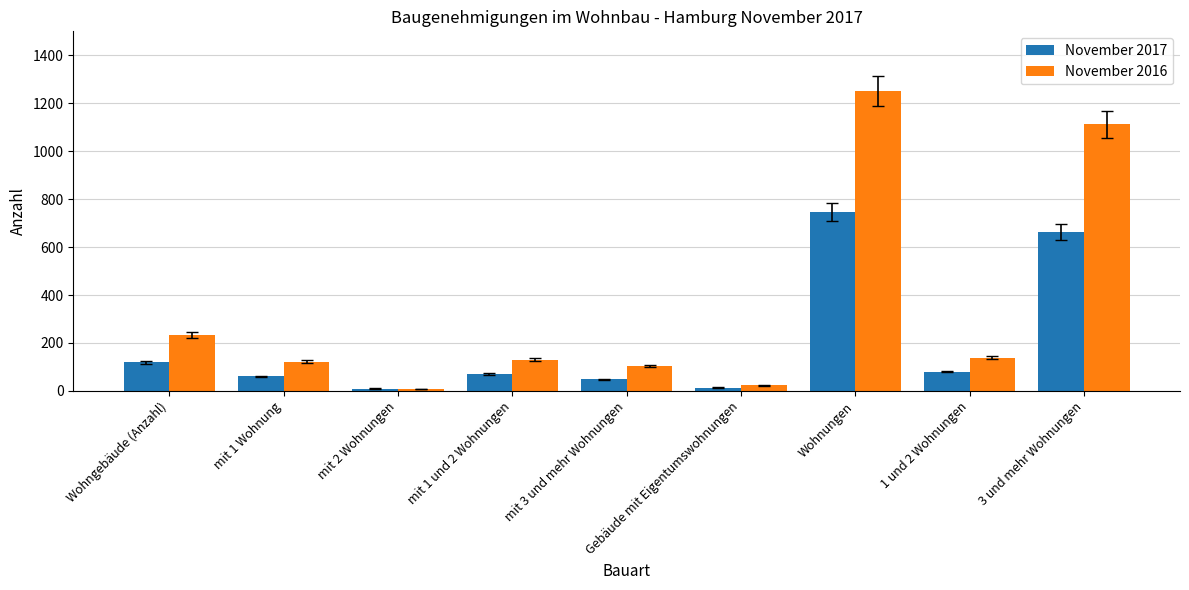

Does the chart contain stacked bars?

No